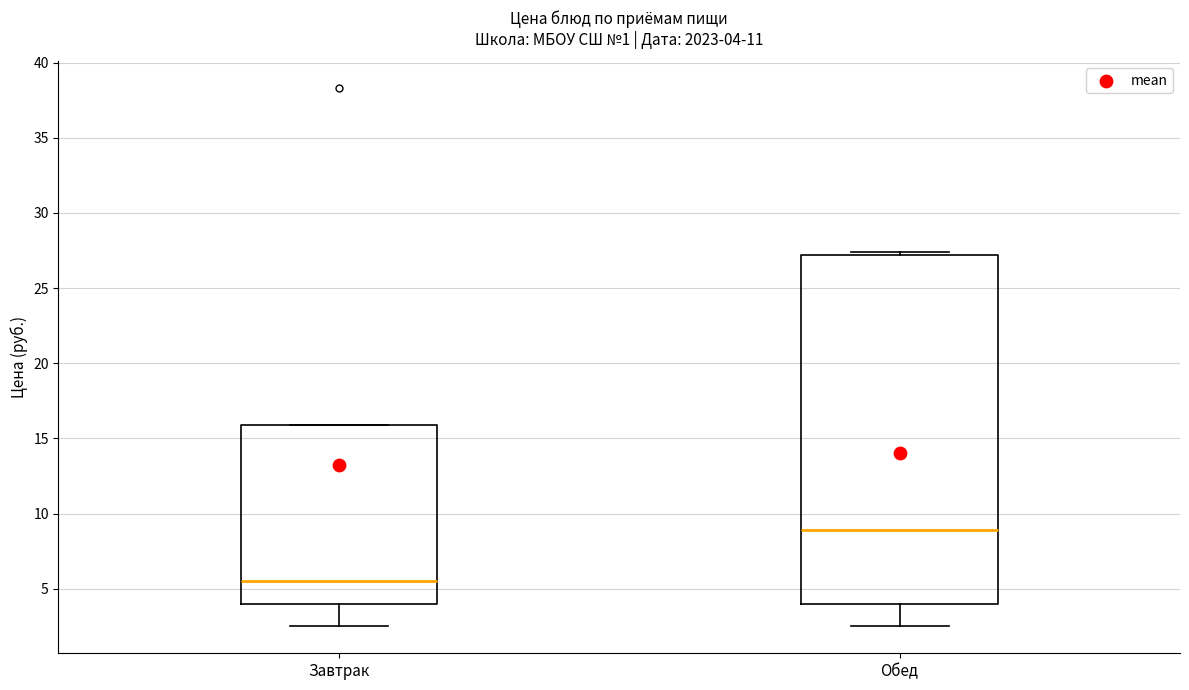

Which box has the lowest median line?

Завтрак